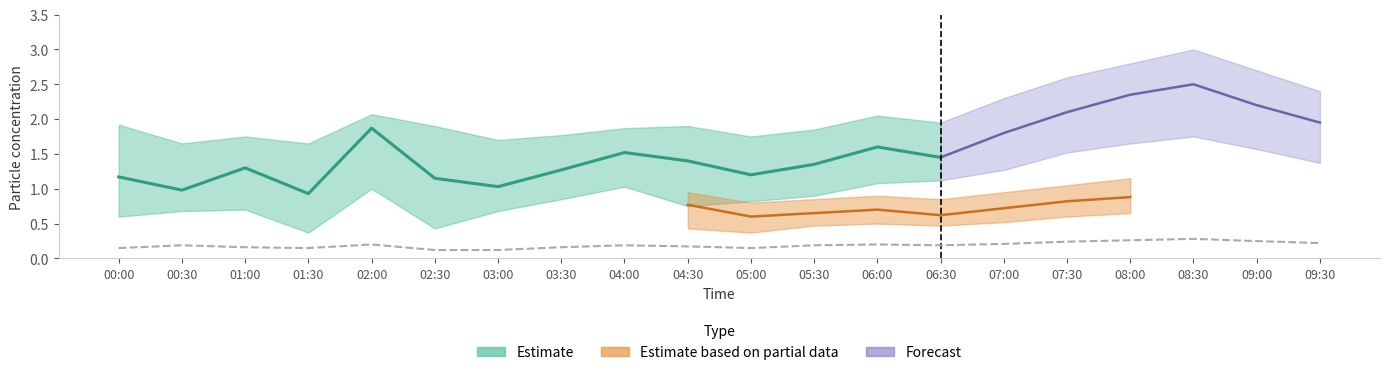

Is the value of P2_upper at 03:30 greater than the value of P2 at 01:30?

Yes